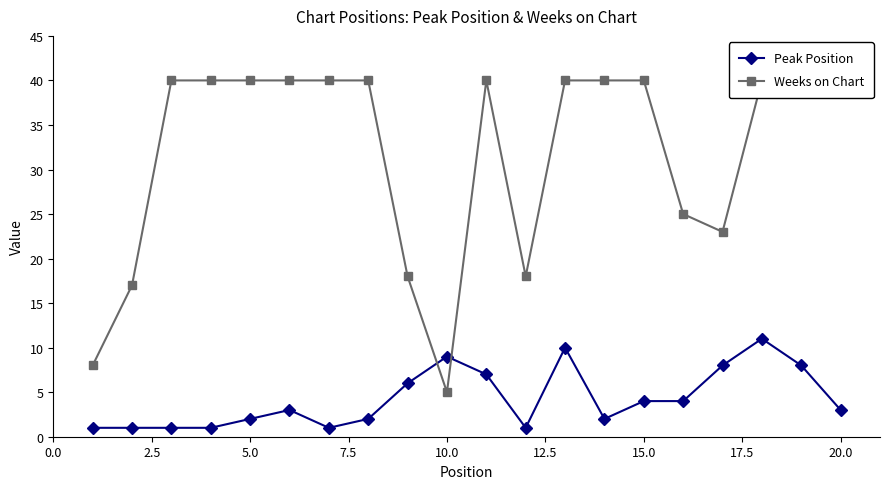

The Weeks on Chart series shows 23 at 16. True or false?

True